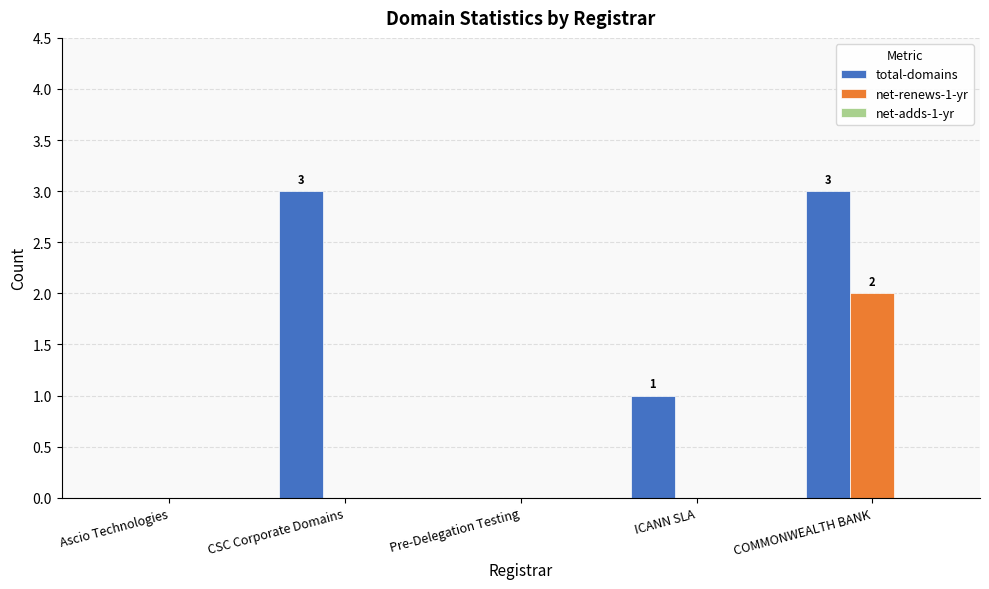

Between Pre-Delegation Testing and COMMONWEALTH BANK, which series saw the biggest shift?

total-domains